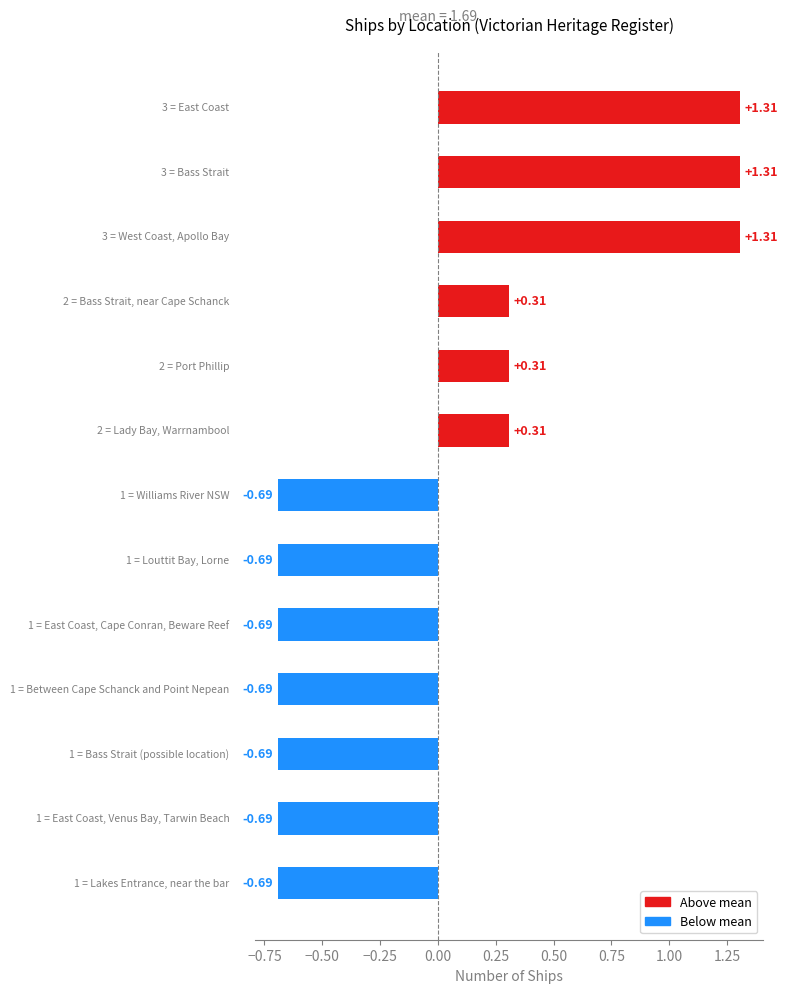

What is the difference between the maximum and second lowest values?

2.0